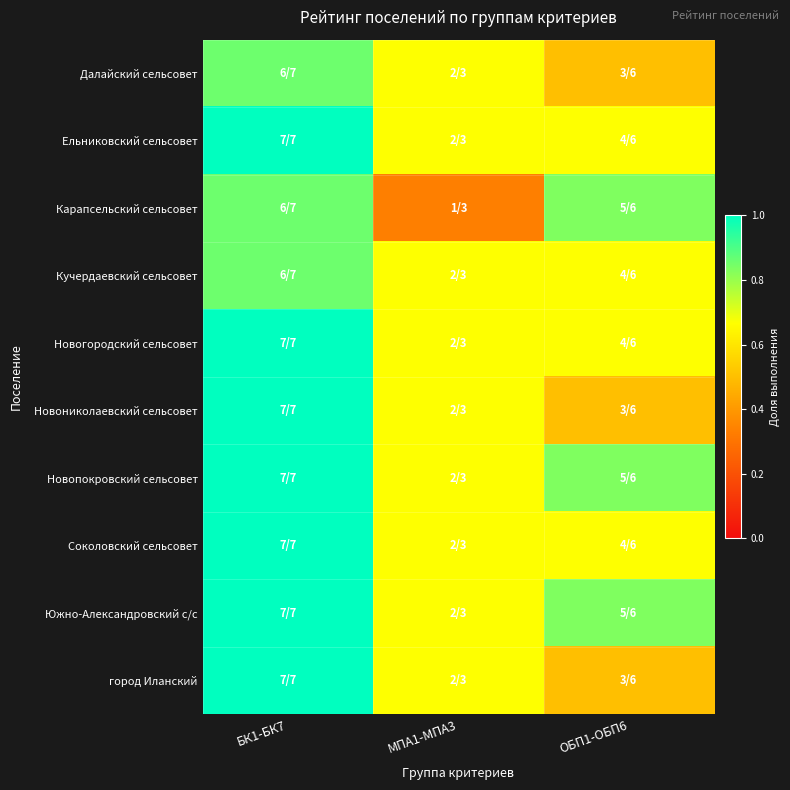

At how many categories does at least one series exceed 0?

3